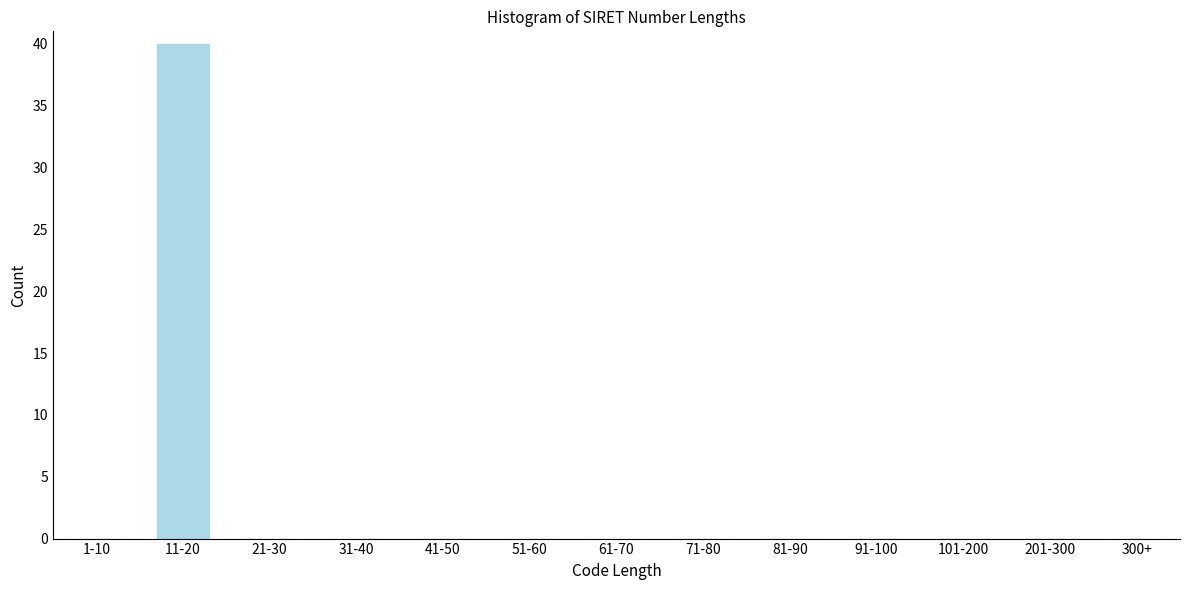

Reading left to right, extract all data points from this chart.

1-10=0	11-20=40	21-30=0	31-40=0	41-50=0	51-60=0	61-70=0	71-80=0	81-90=0	91-100=0	101-200=0	201-300=0	300+=0